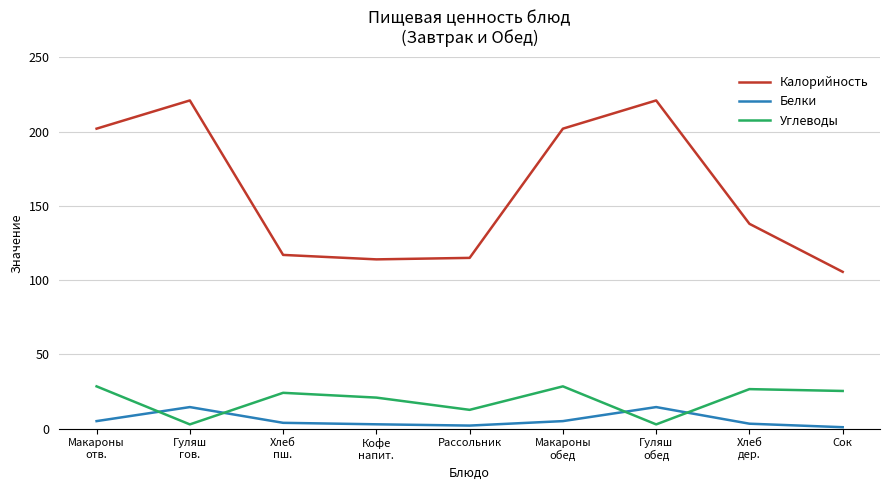

Rank the series by their maximum value, from lowest to highest.

Белки, Углеводы, Калорийность